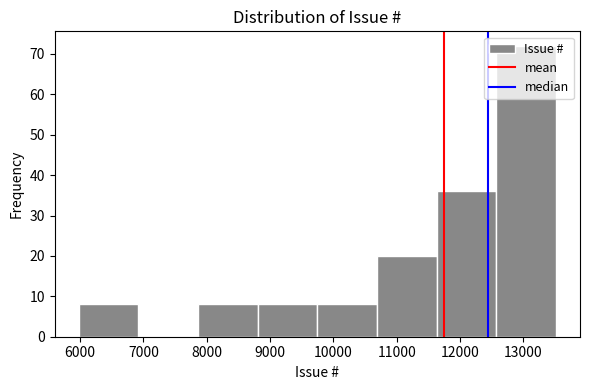

How tall is the bar that spans 11600 to 12600 on the x-axis? Neither the bar edges nor the heights are printed on the chart, so give them approximately, as read against the axes.

36